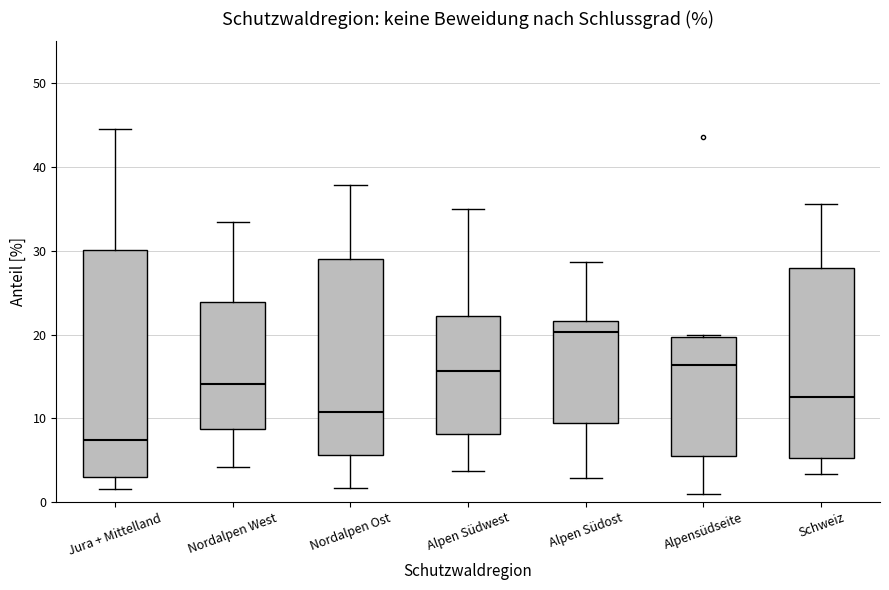

Which box is the tallest, from its lower edge to its upper edge?

Jura + Mittelland